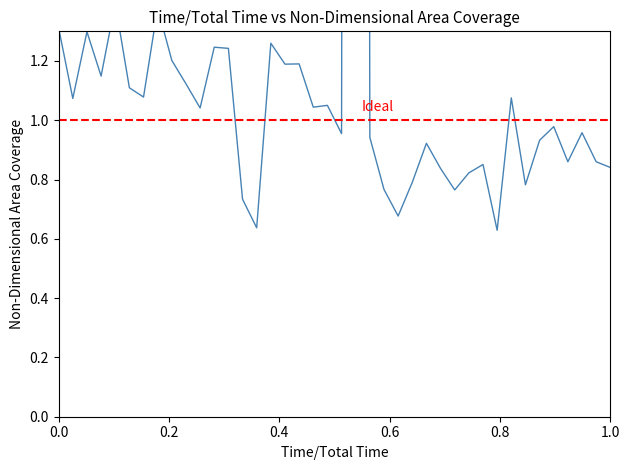

How many values exceed 1?

20